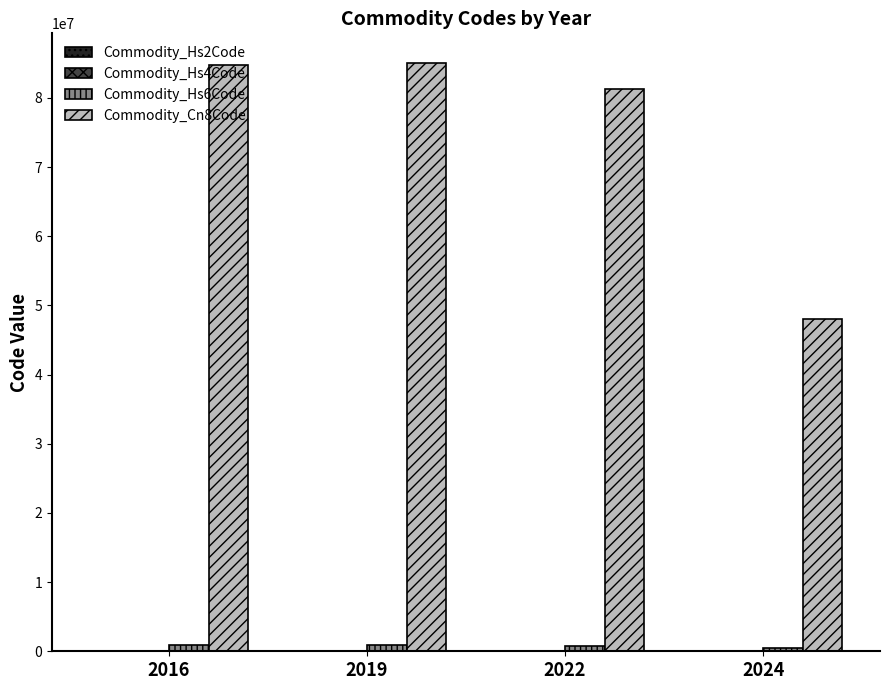

What is the total value across all series at 2016?

85574088.3